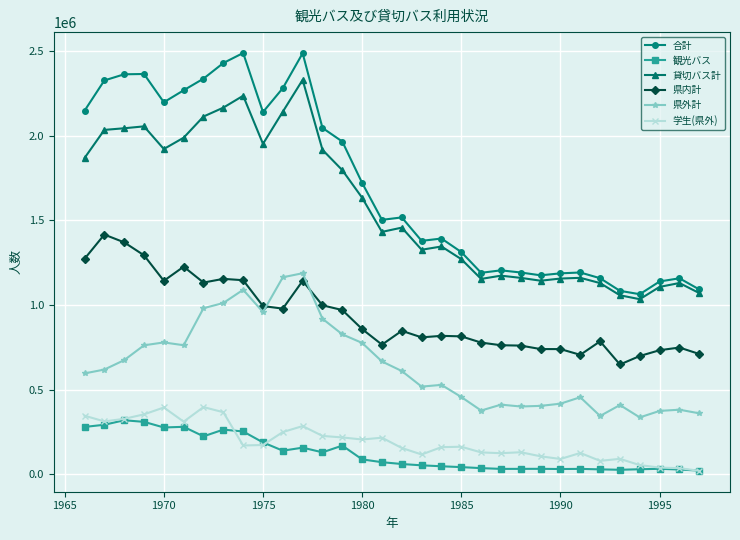

True or false: 貸切バス計 and 県外計 cross at least once.

False